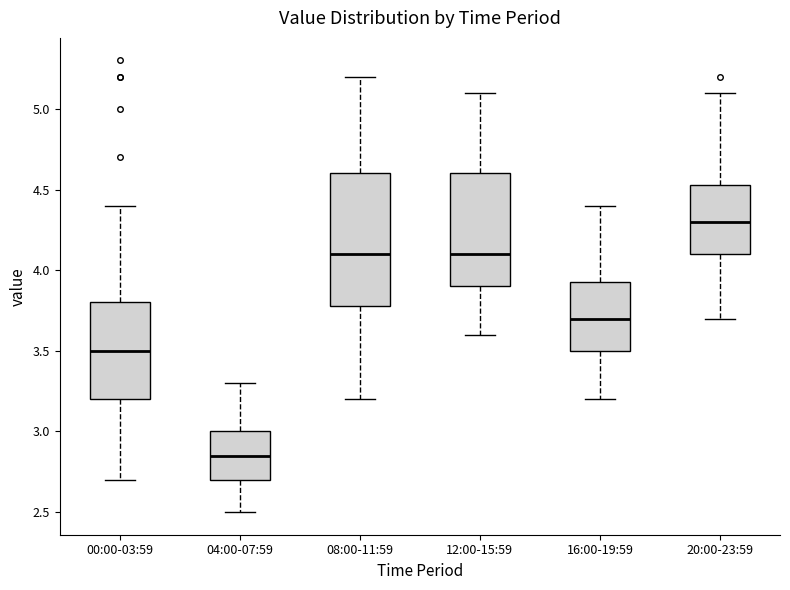

Where does the median line of the box for 00:00-03:59 sit on the y-axis? The values are not printed on the chart, so give them approximately, as read against the axis.

3.50